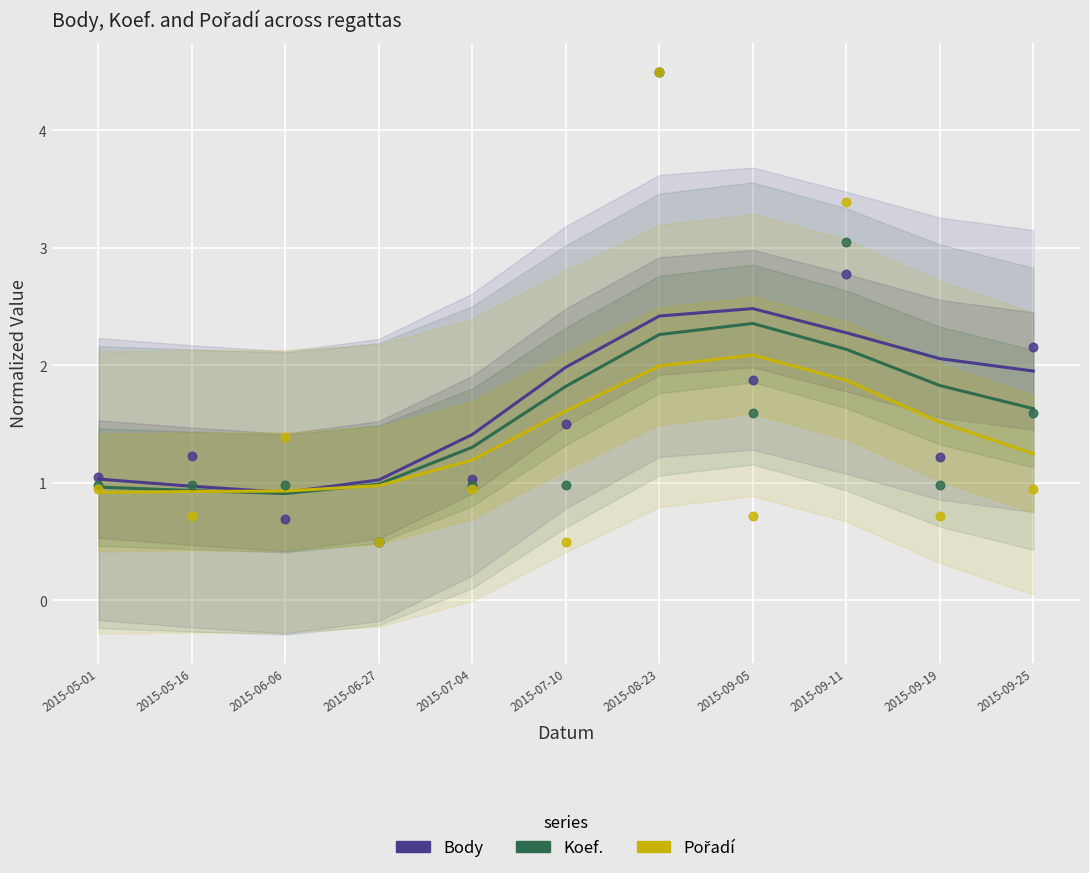

Which series reaches the minimum Y coordinate?

Koef.